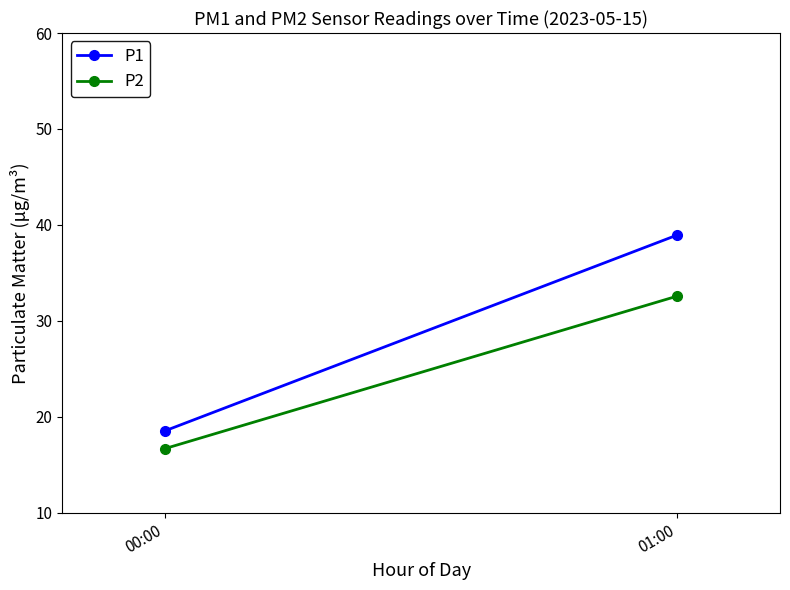

Reading left to right, what are all the values shown in this chart?

P1: 00:00=18.5	01:00=39.0
P2: 00:00=16.7	01:00=32.6